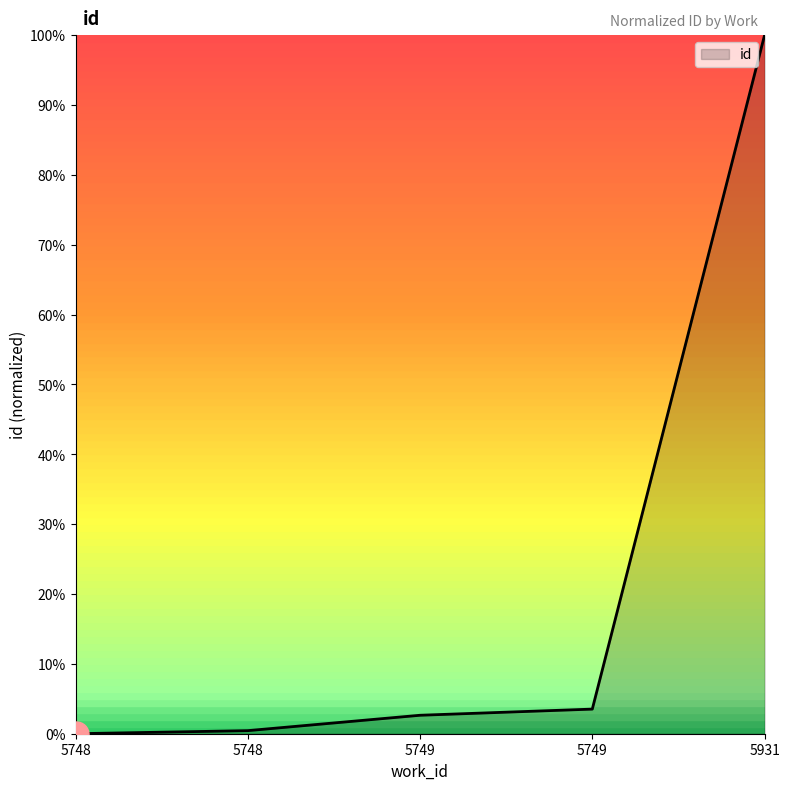

Count the number of data series in this chart.

1